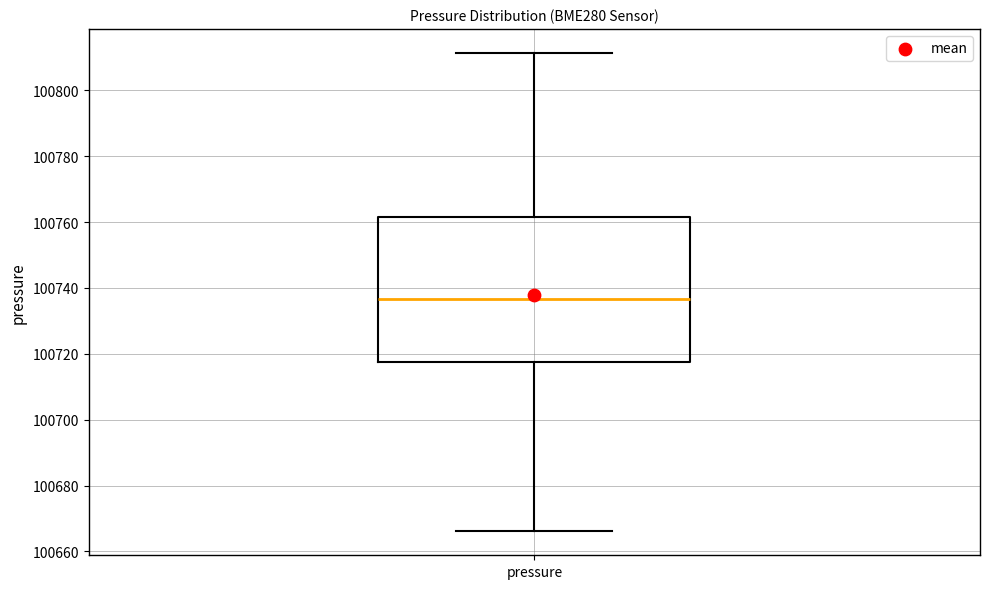

Read this box plot against the y-axis: the position of the median line, the range covered by the box, and the ends of both whiskers. The values are not printed on the chart, so give them approximately, as read against the axis.

median 100736, box 100718 to 100762, whiskers 100666 to 100812